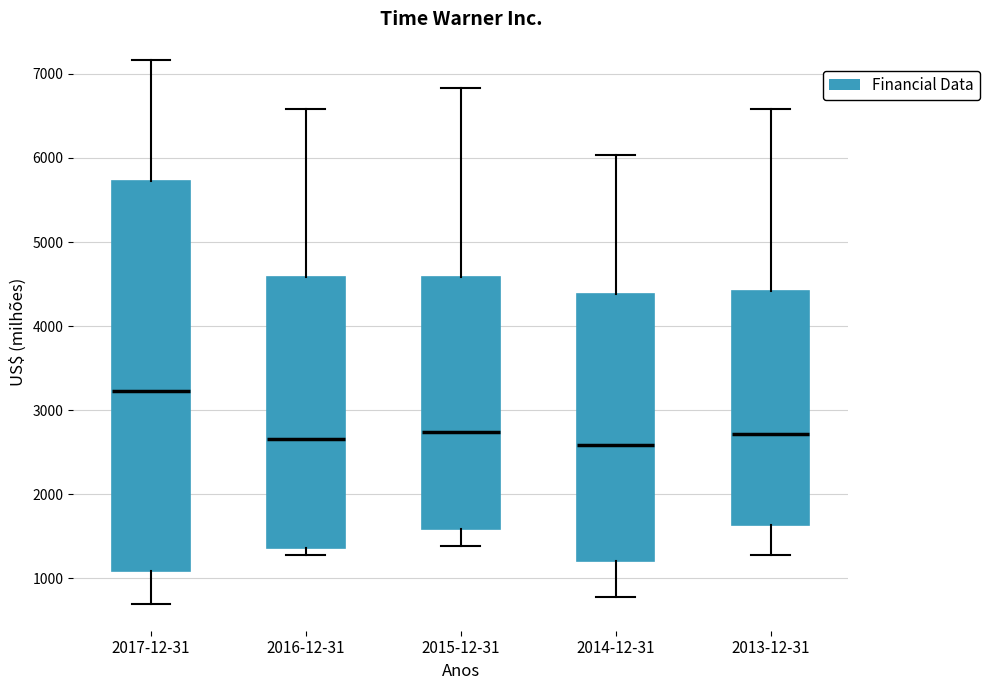

Reading left to right, read every box against the y-axis: the position of its median line, the range the box covers, and the ends of its whiskers. The values are not printed on the chart, so give them approximately, as read against the axis.

2017-12-31: median 3200, box 1100 to 5700, whiskers 700 to 7200
2016-12-31: median 2700, box 1400 to 4600, whiskers 1300 to 6600
2015-12-31: median 2700, box 1600 to 4600, whiskers 1400 to 6800
2014-12-31: median 2600, box 1200 to 4400, whiskers 800 to 6000
2013-12-31: median 2700, box 1600 to 4400, whiskers 1300 to 6600